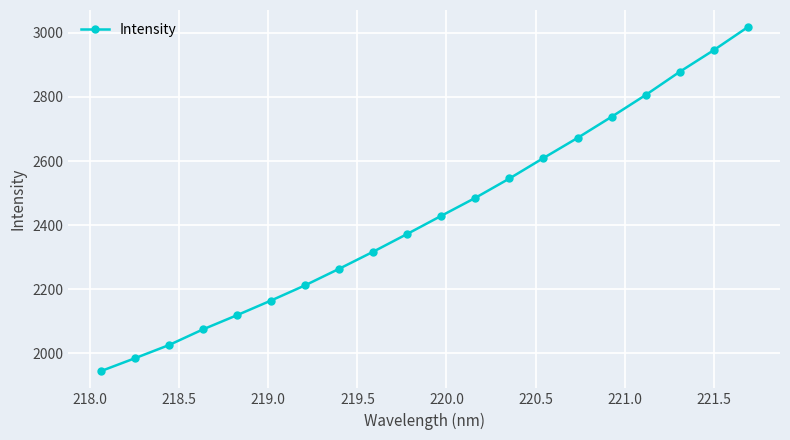

What is the average value?

2430.3